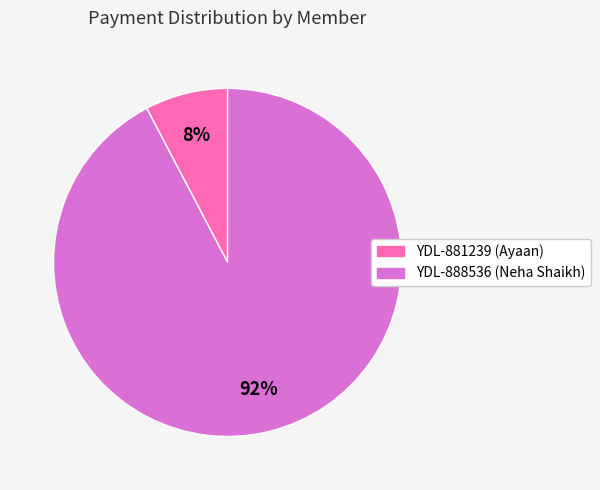

Count the number of slices in the pie.

2